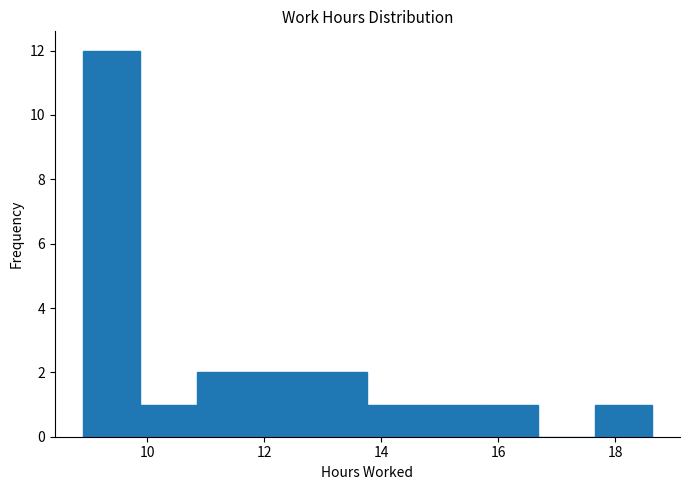

Over which range of the x-axis is the bar tallest?

9.0 to 9.8